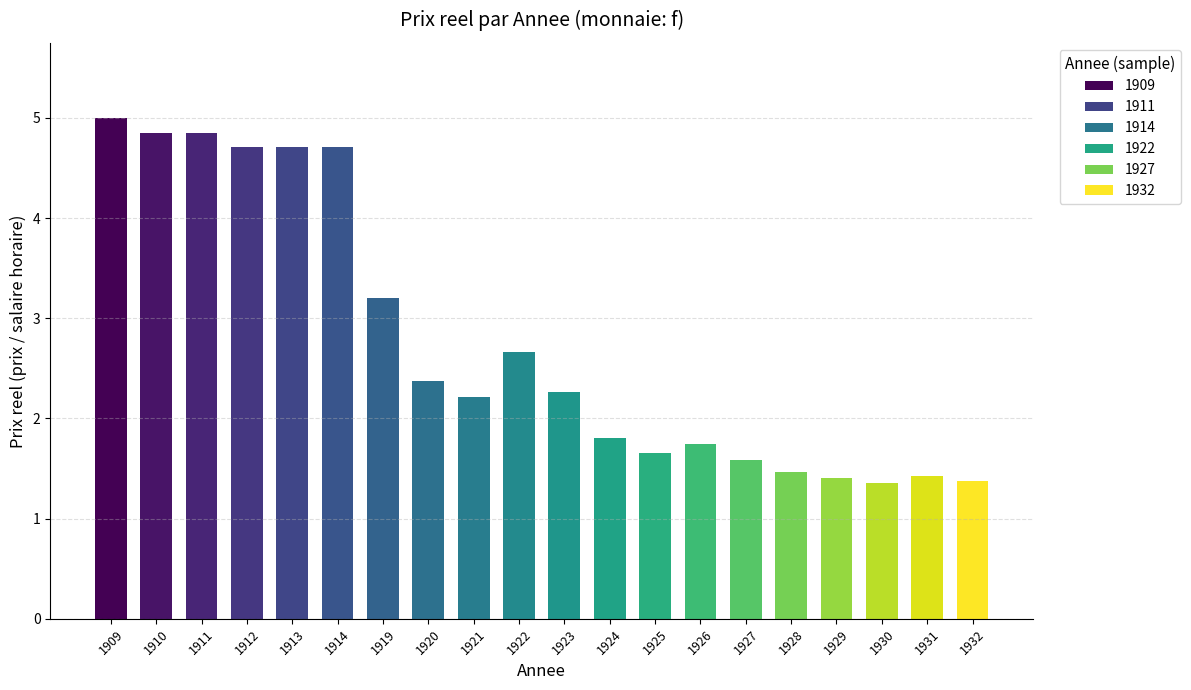

The chart shows a value of 2.4 at 1920. True or false?

True